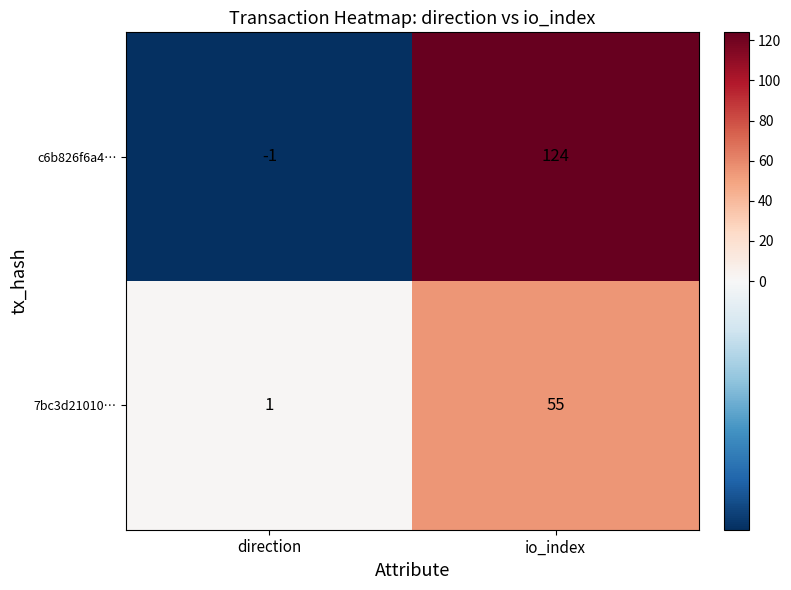

What is the difference between the maximum and minimum values in the 7bc3d21010… series?

54